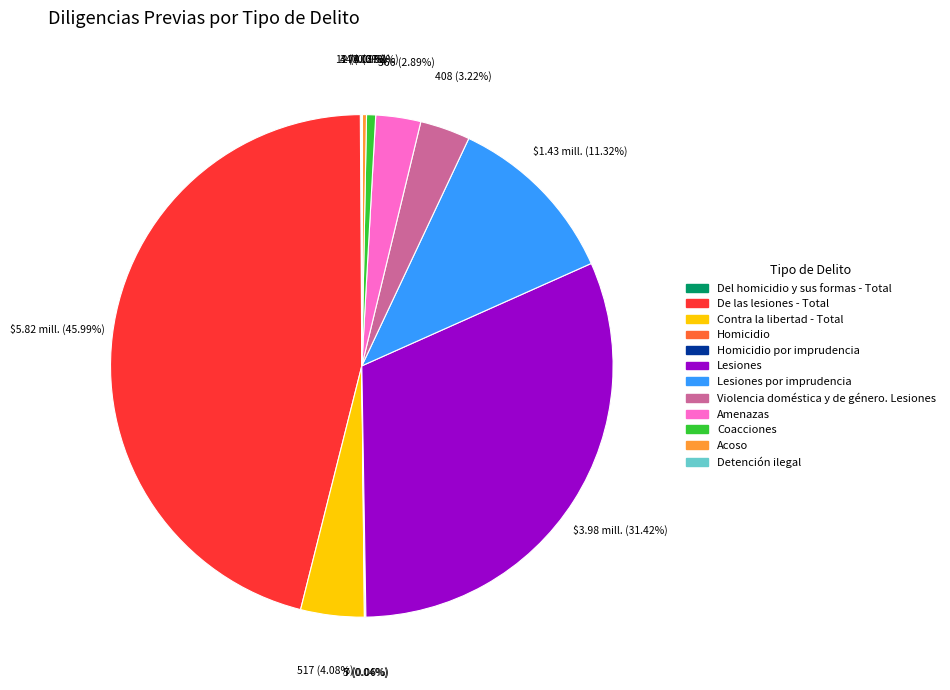

Is there any slice that represents more than half of the pie?

No